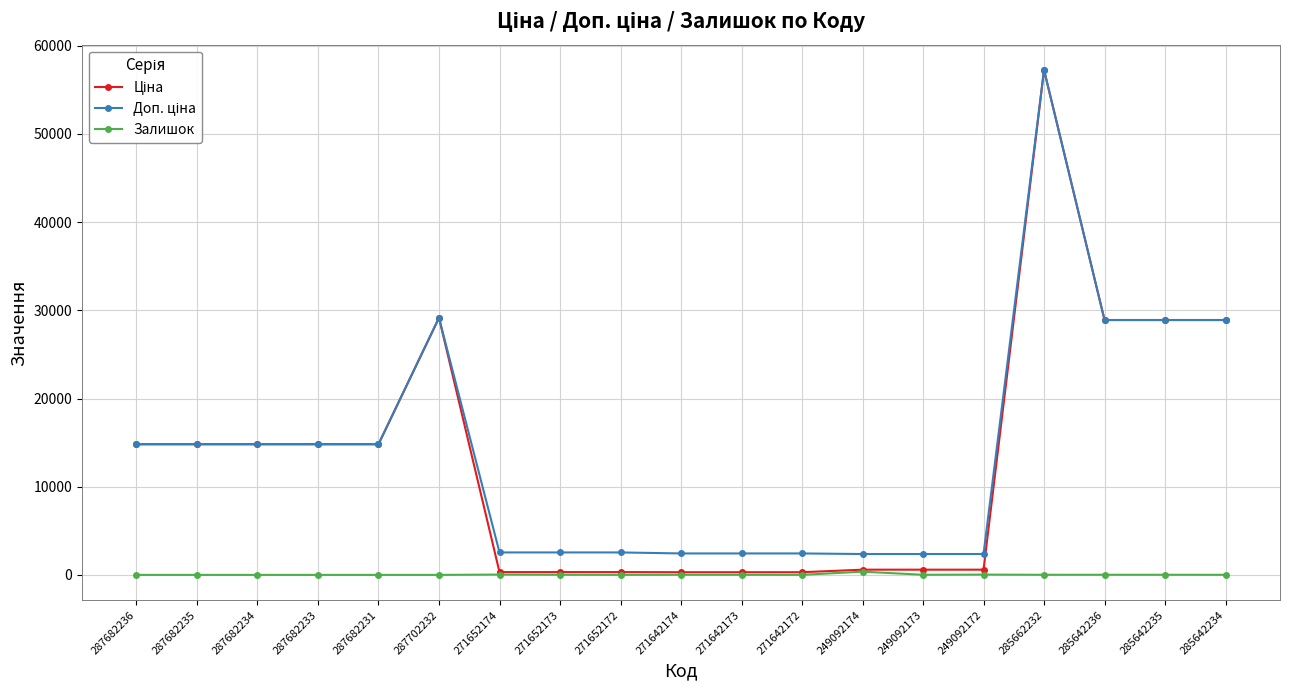

Which label corresponds to the largest value in the chart?

285662232